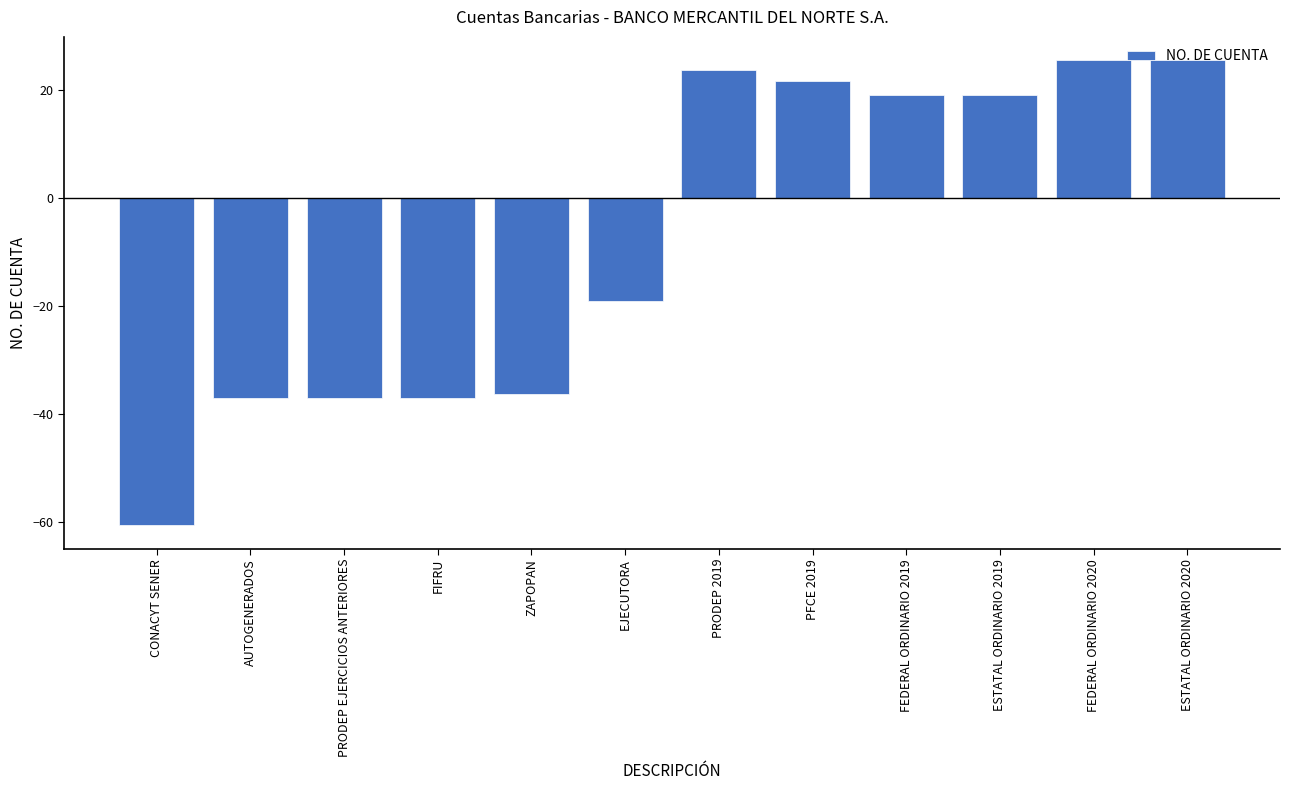

The chart shows a value of -37.0 at PRODEP EJERCICIOS ANTERIORES. True or false?

True